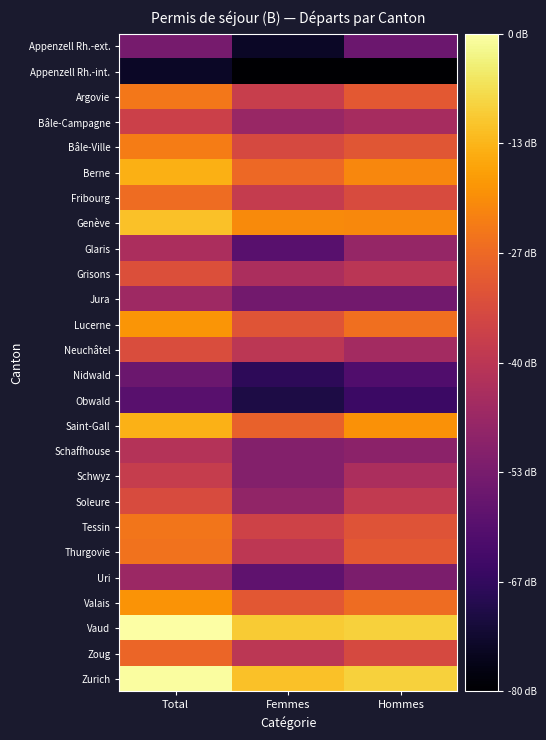

At which category is the sum across all series the highest?

Total